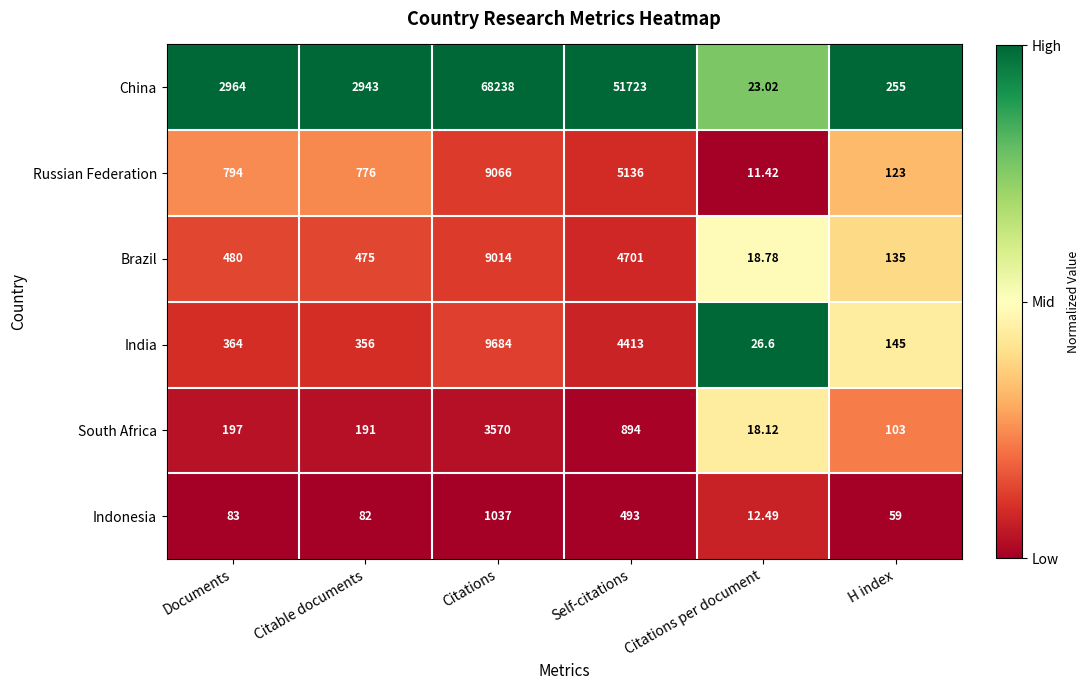

Which series has the widest spread of values?

China